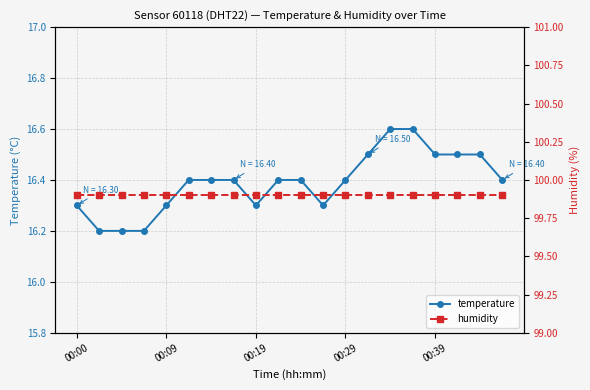

Is the value of humidity at 9 greater than the value of temperature at 7?

Yes